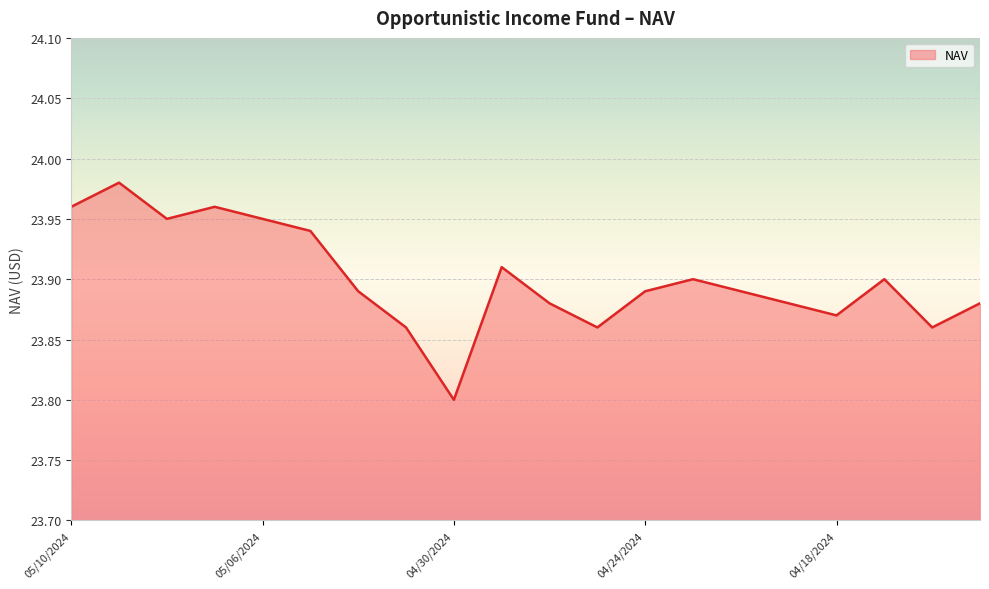

What is the smallest value displayed?

23.8